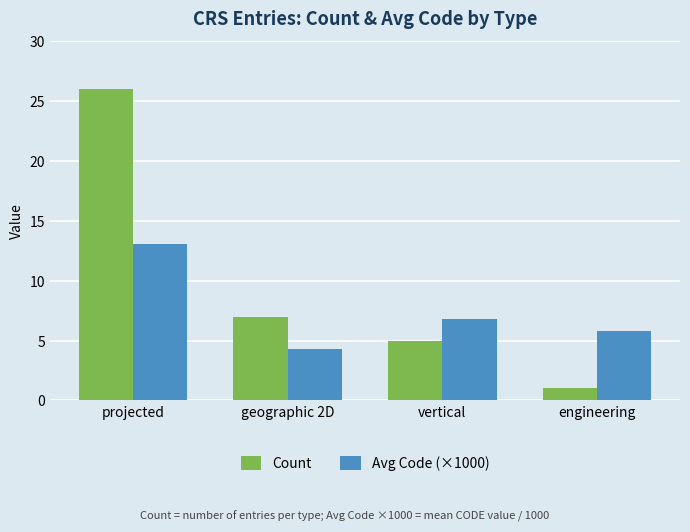

How many groups of bars are there?

4